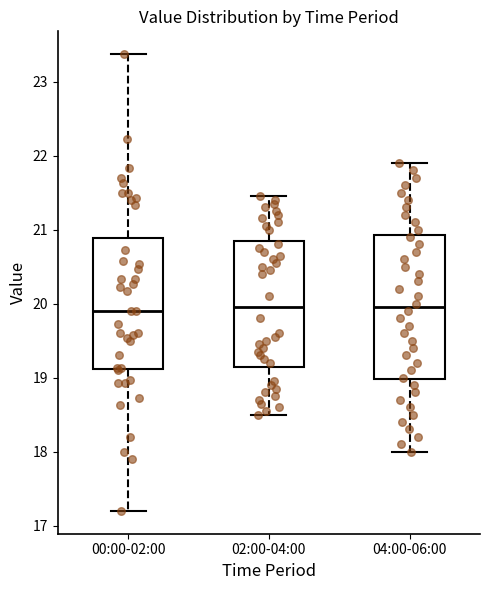

Reading left to right, transcribe this box plot: for each box, give where its median line is, the range the box spans, and where its two whiskers end, as read against the y-axis. The values are not printed on the chart, so give them approximately, as read against the axis.

00:00-02:00: median 19.9, box 19.1 to 20.9, whiskers 17.2 to 23.4
02:00-04:00: median 20.0, box 19.1 to 20.9, whiskers 18.5 to 21.5
04:00-06:00: median 20.0, box 19.0 to 20.9, whiskers 18.0 to 21.9